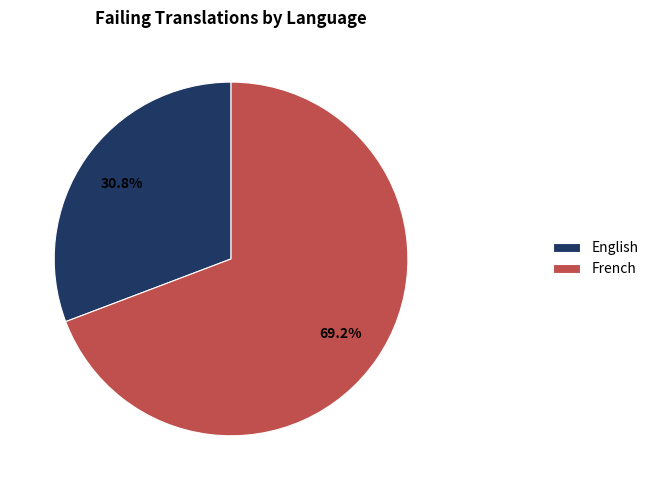

How many slices are in this pie chart?

2